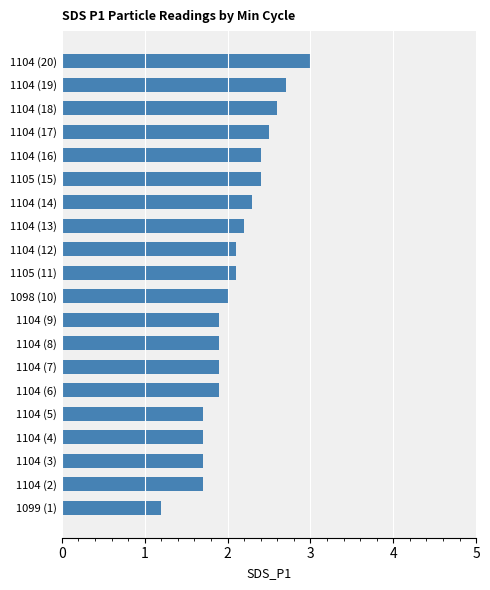

What is the approximate value at 1104 (9)?

1.9